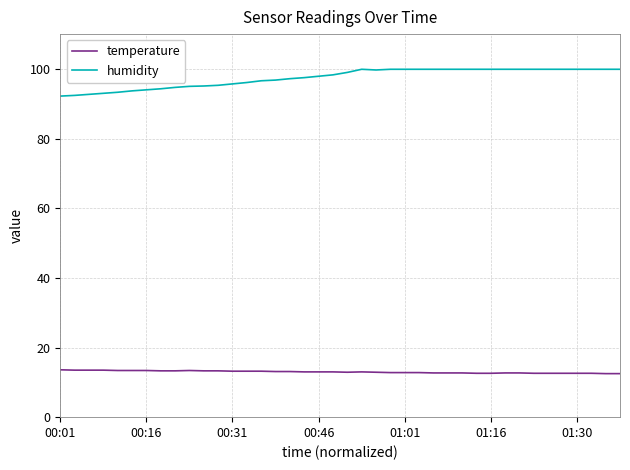

Which series has the largest total across all categories?

humidity